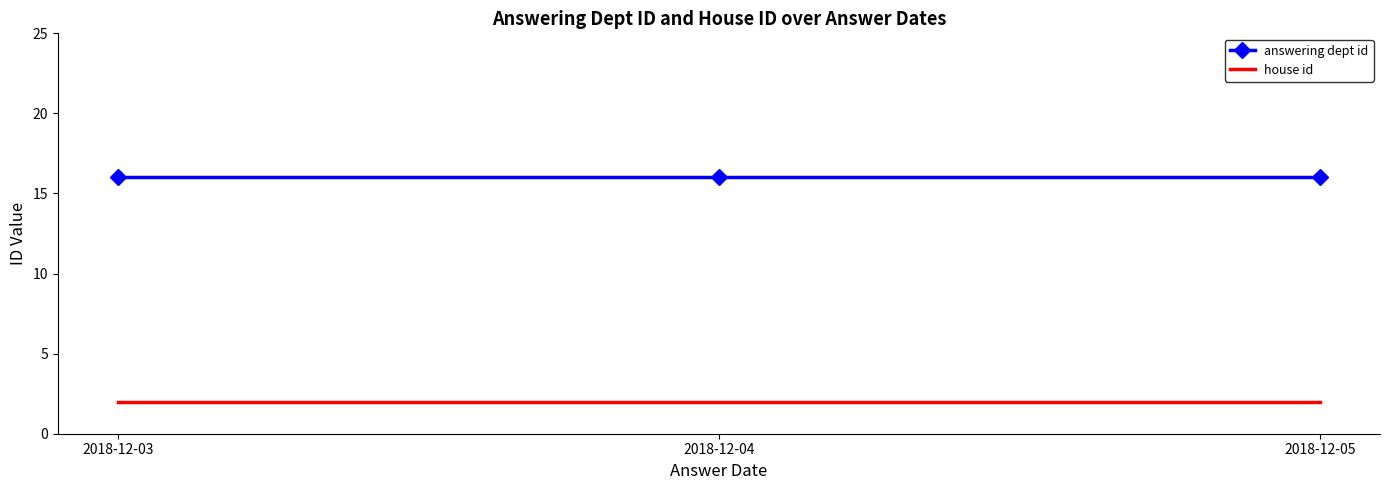

How many series are shown in this chart?

2